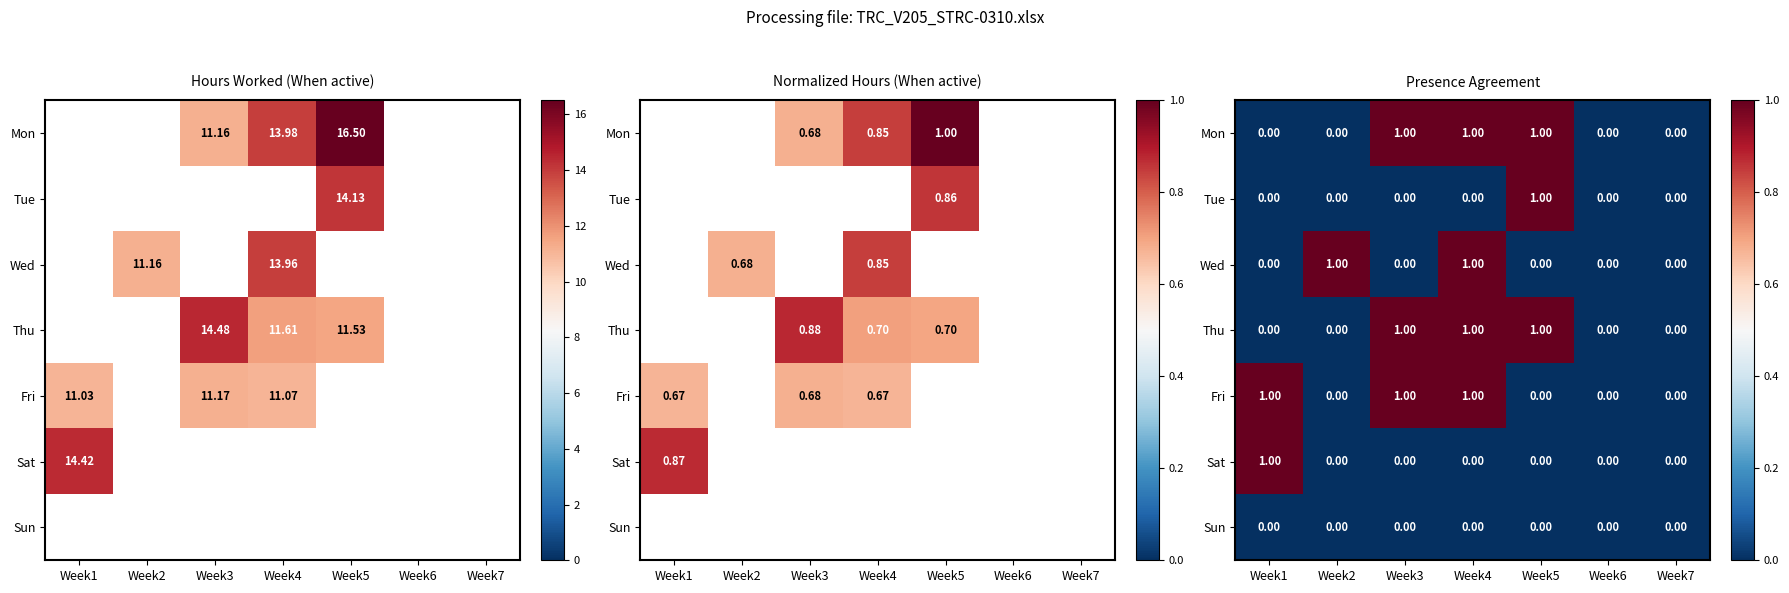

At how many categories does at least one series exceed 0?

5